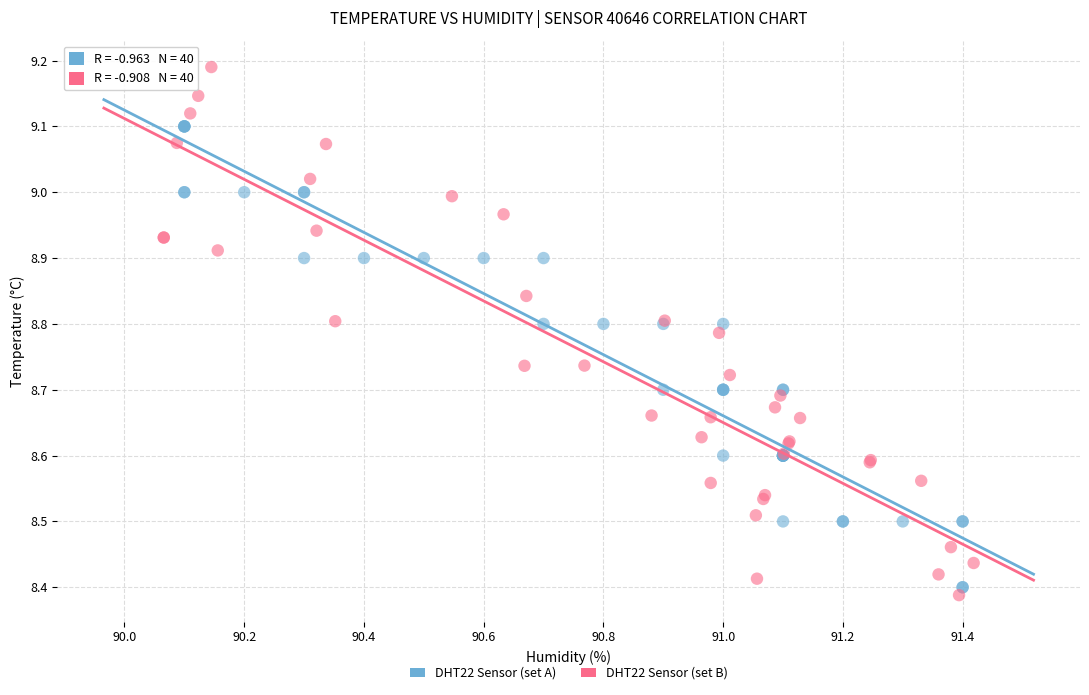

Which series contains the highest Y value?

DHT22 Sensor (set B)